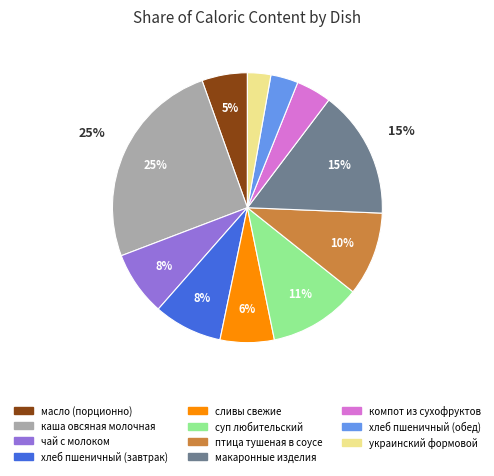

Which has a higher value, каша овсяная молочная or суп любительский?

каша овсяная молочная